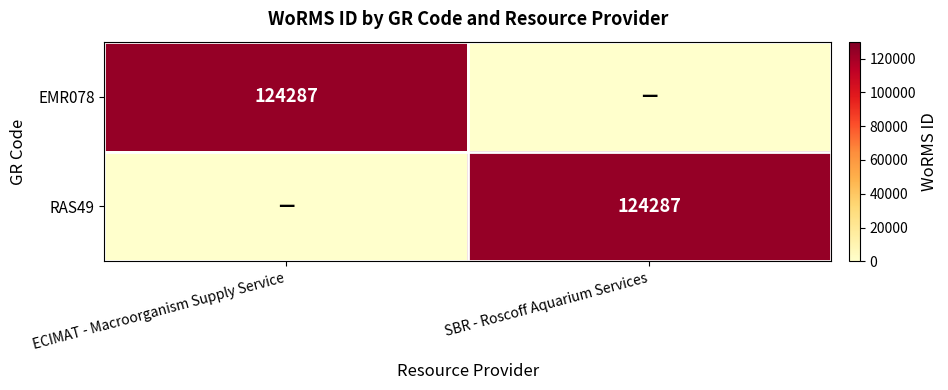

Is it true that EMR078 equals 25588 at ECIMAT - Macroorganism Supply Service?

False